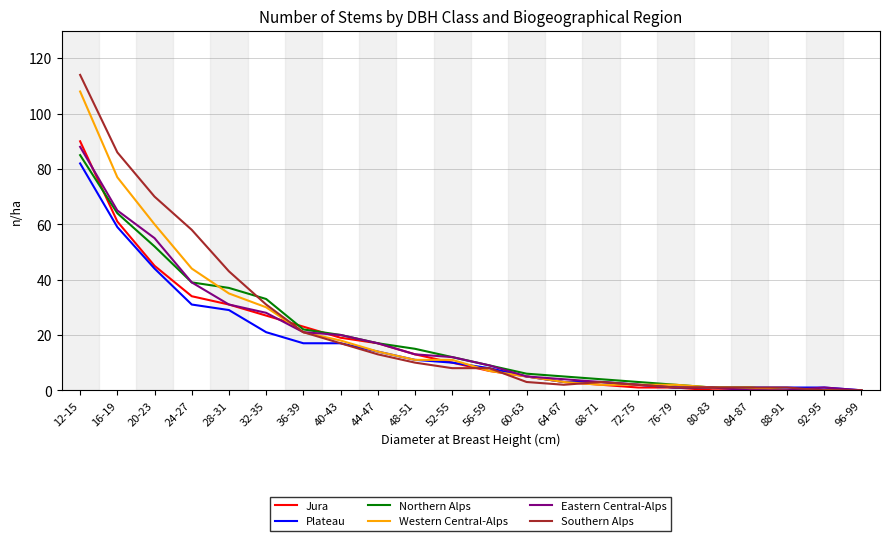

What is the sum of the Plateau values at 12-15 and 20-23?

126